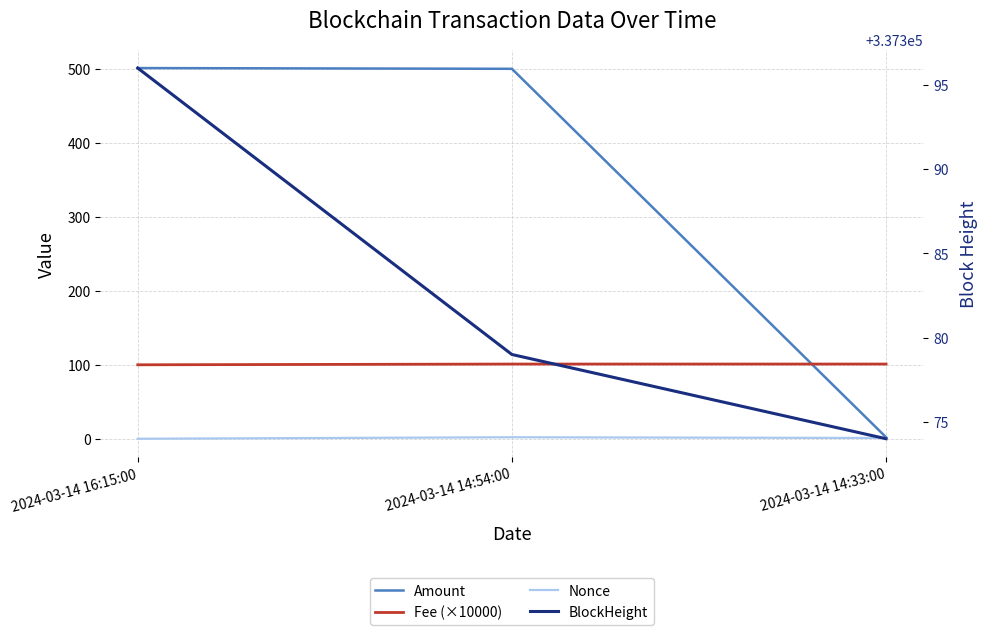

At 2024-03-14 16:15:00, list the series in order from largest to smallest.

BlockHeight, Amount, Fee (×10000), Nonce